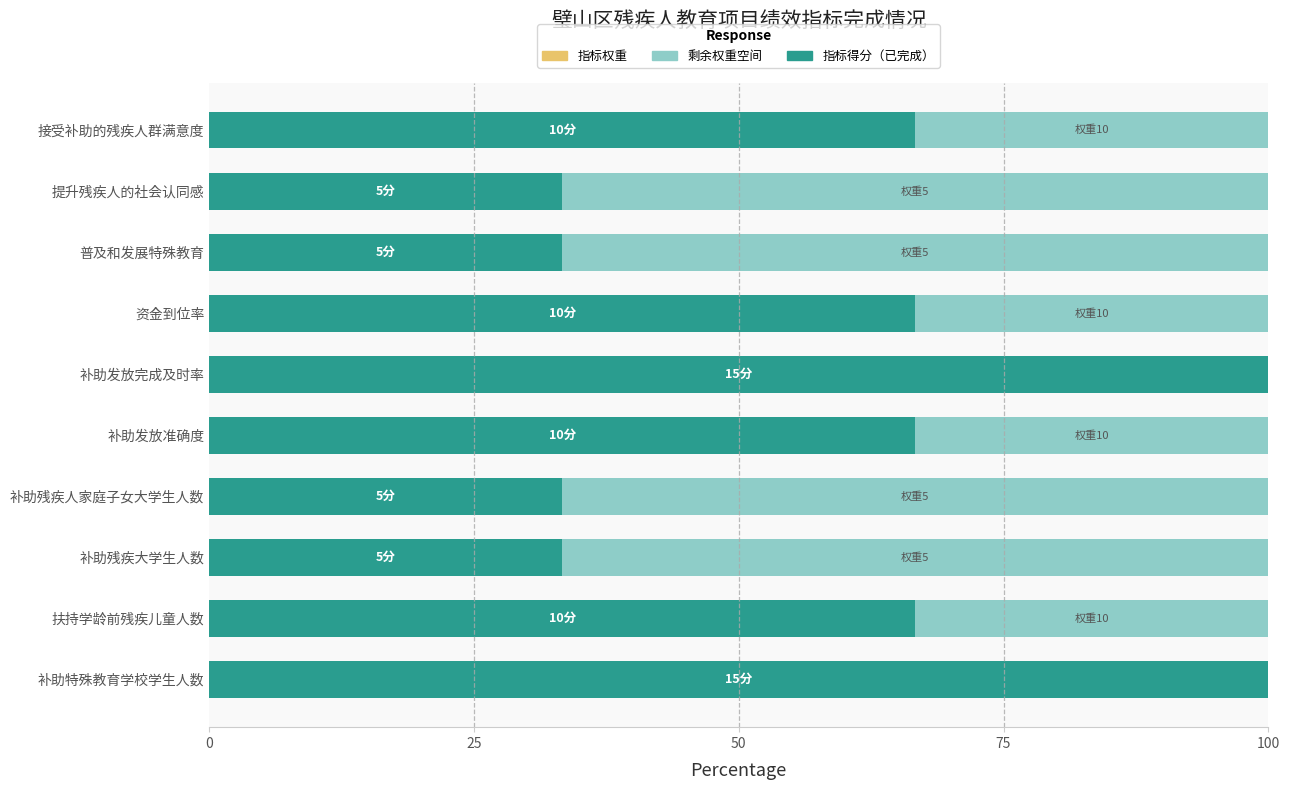

What is the total value across all series at 补助残疾人家庭子女大学生人数?

100.0